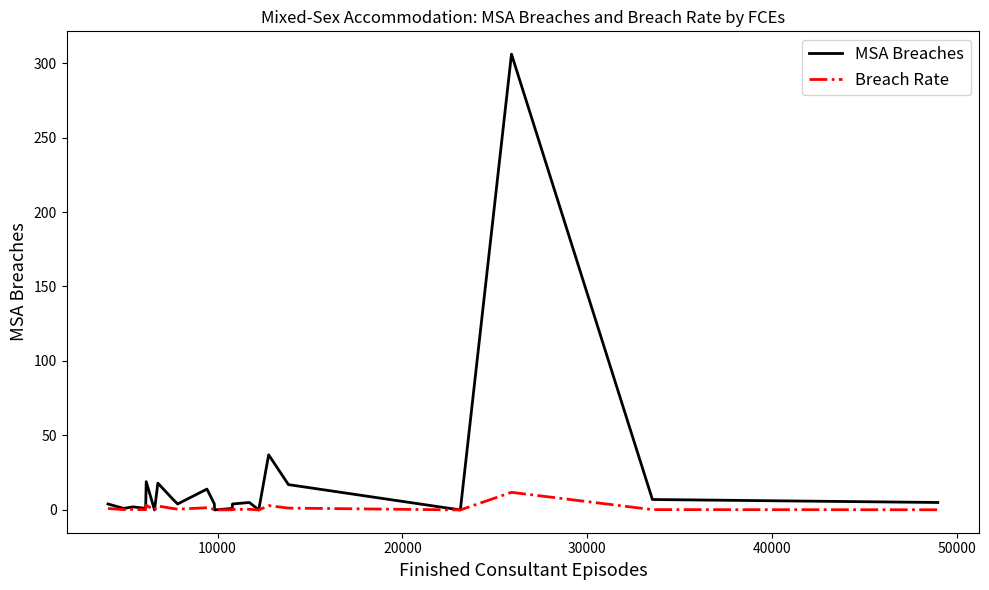

Which series has the widest spread of values?

MSA Breaches